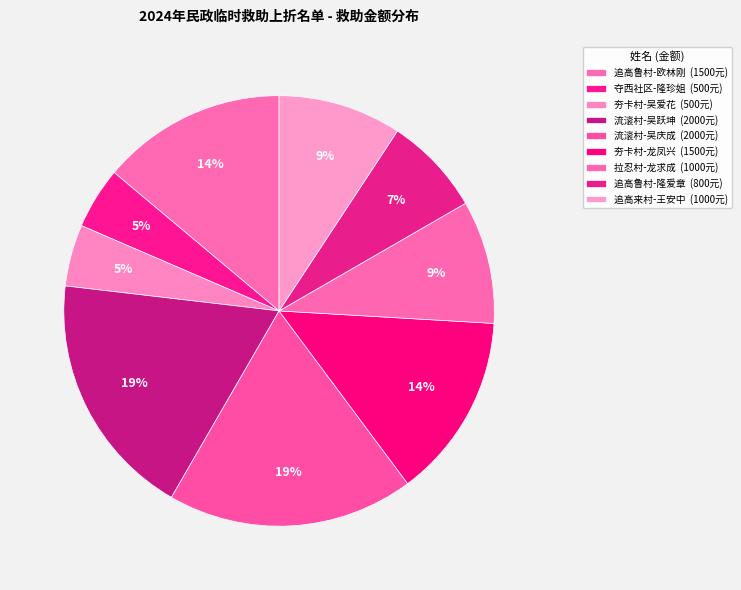

Count the number of slices in the pie.

9